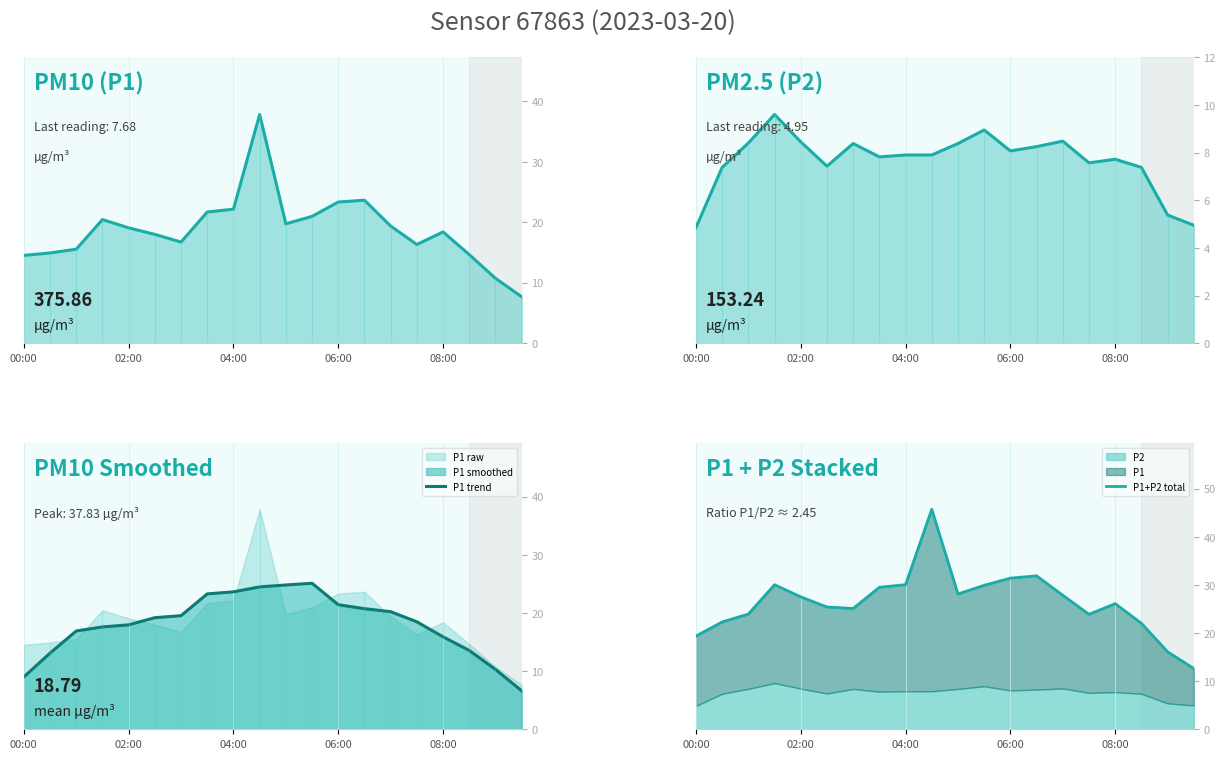

Is the value of P2 trend at 11 greater than the value of P1+P2 total at 08:00?

No